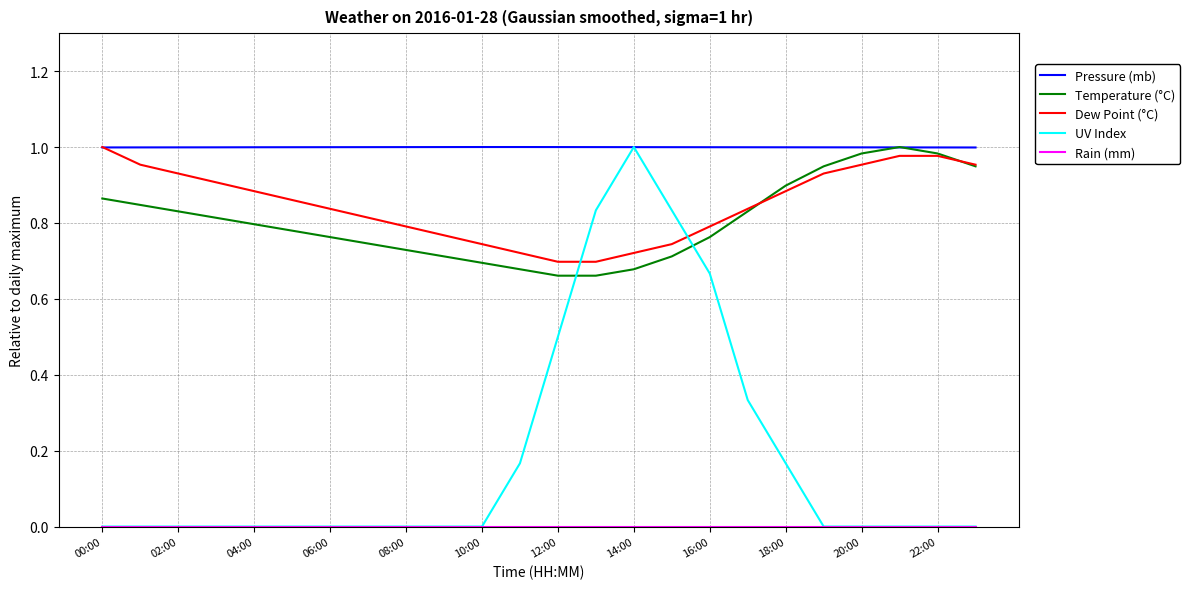

Which series has the largest range (max minus min)?

UV Index